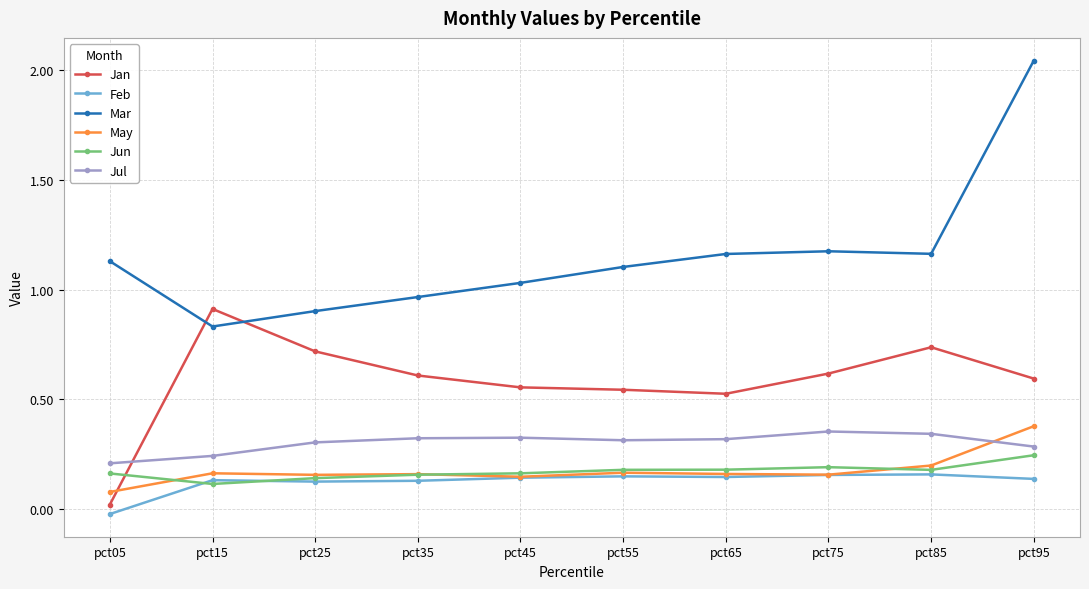

Where is the first local maximum for Jan?

pct15